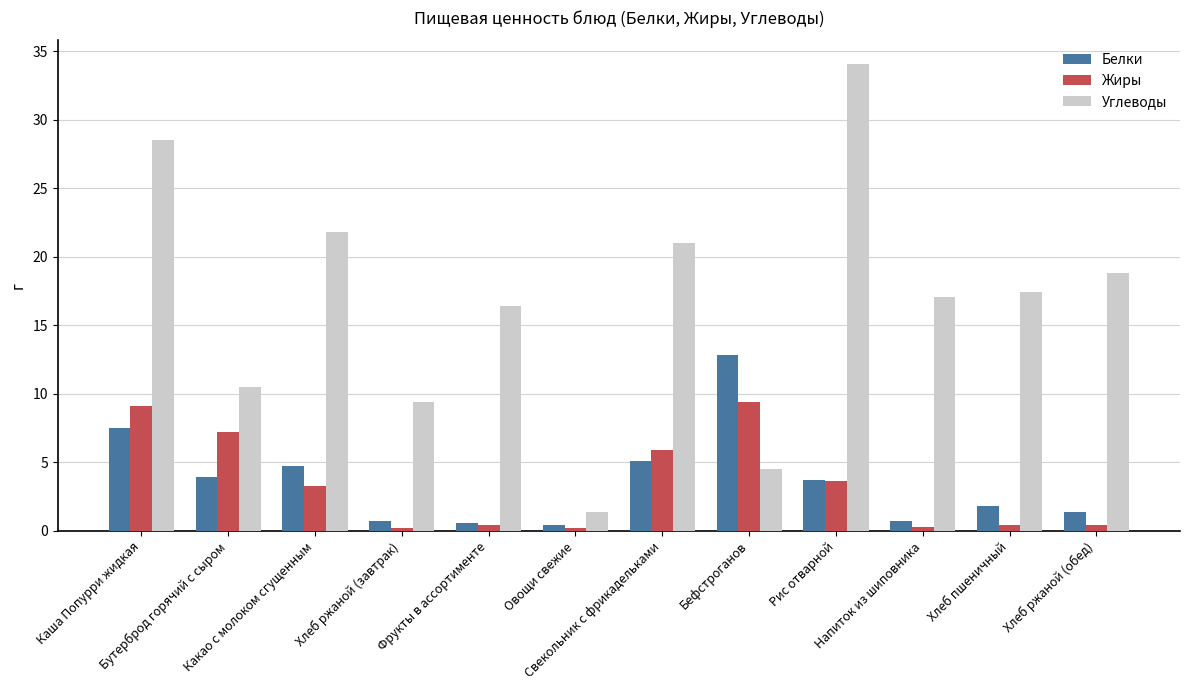

What is the difference between the Углеводы values at Бутерброд горячий с сыром and Свекольник с фрикадельками?

10.5